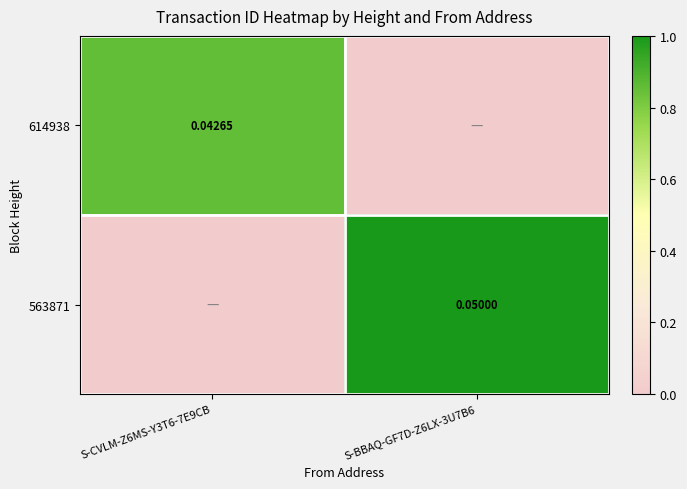

The value of 563871 at S-CVLM-Z6MS-Y3T6-7E9CB is 0.0. True or false?

True